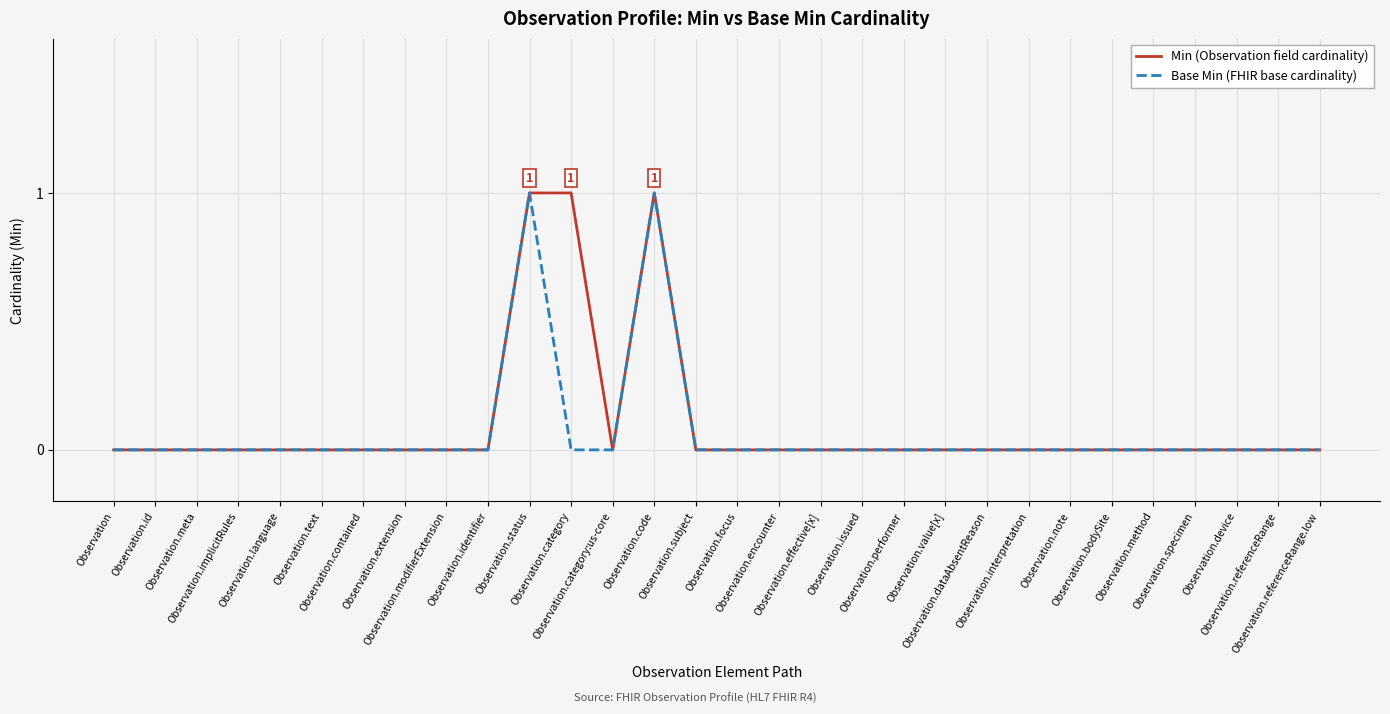

Which category has the lowest value across all series?

Observation